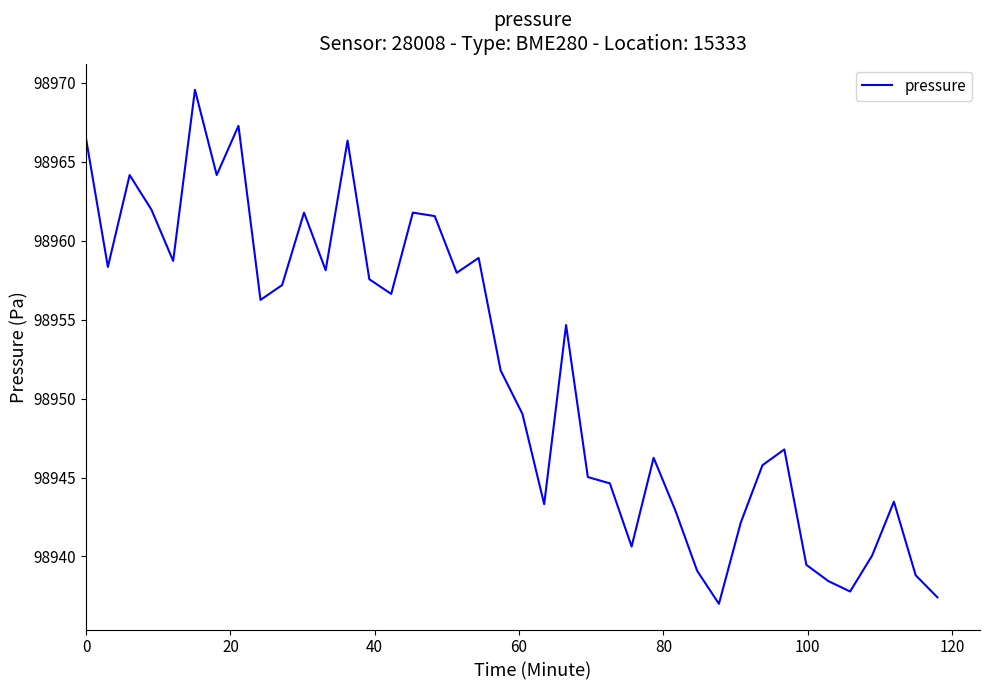

What is the smallest value displayed?

98937.0